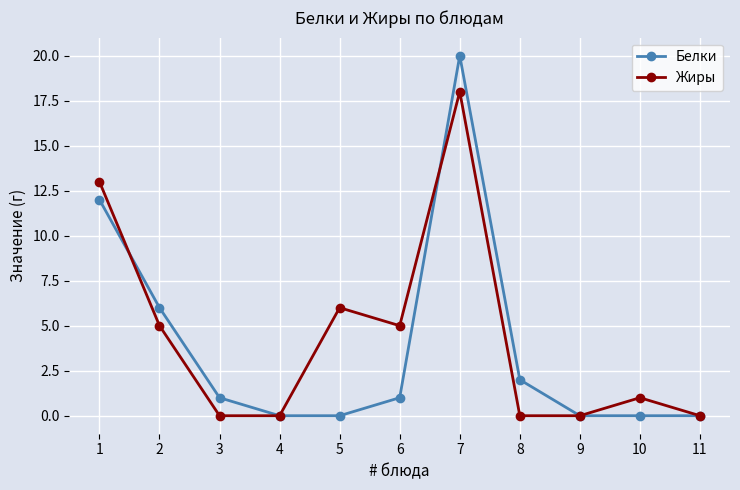

Reading left to right, extract all data points from this chart.

Белки: 1=12	2=6	3=1	4=0	5=0	6=1	7=20	8=2	9=0	10=0	11=0
Жиры: 1=13	2=5	3=0	4=0	5=6	6=5	7=18	8=0	9=0	10=1	11=0